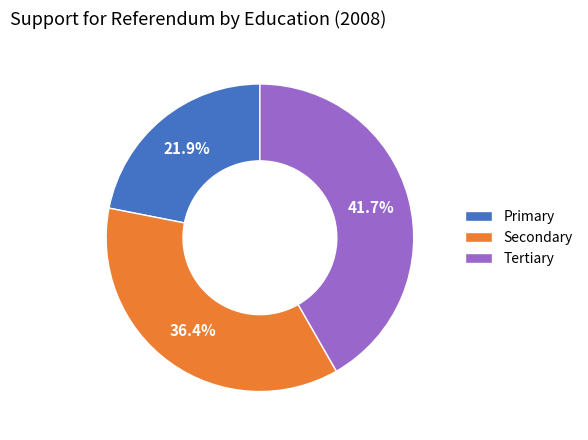

To the nearest percent, what is the difference between the largest and smallest slice percentages?

20%